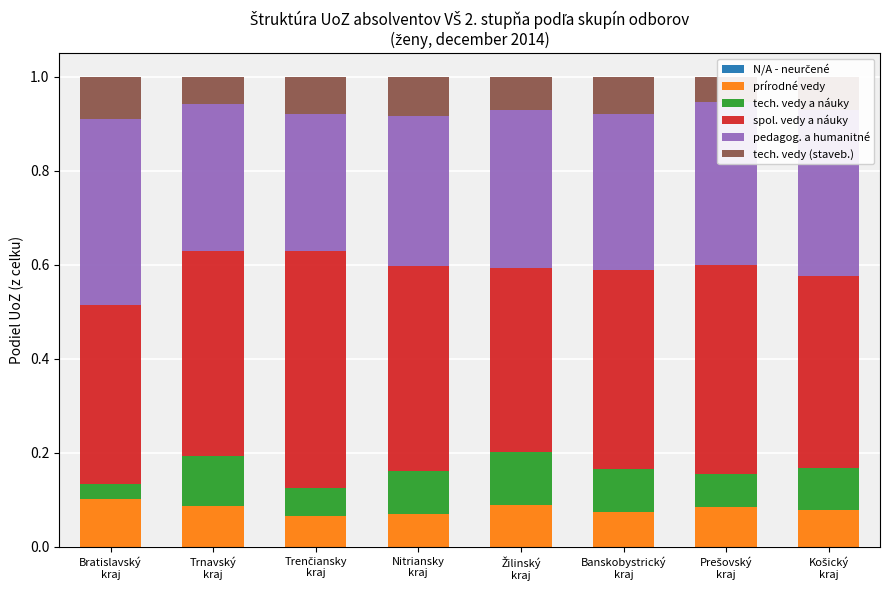

What are all the series names shown in the legend?

N/A - neurčené, prírodné vedy, tech. vedy a náuky, spol. vedy a náuky, pedagog. a humanitné, tech. vedy (staveb.)